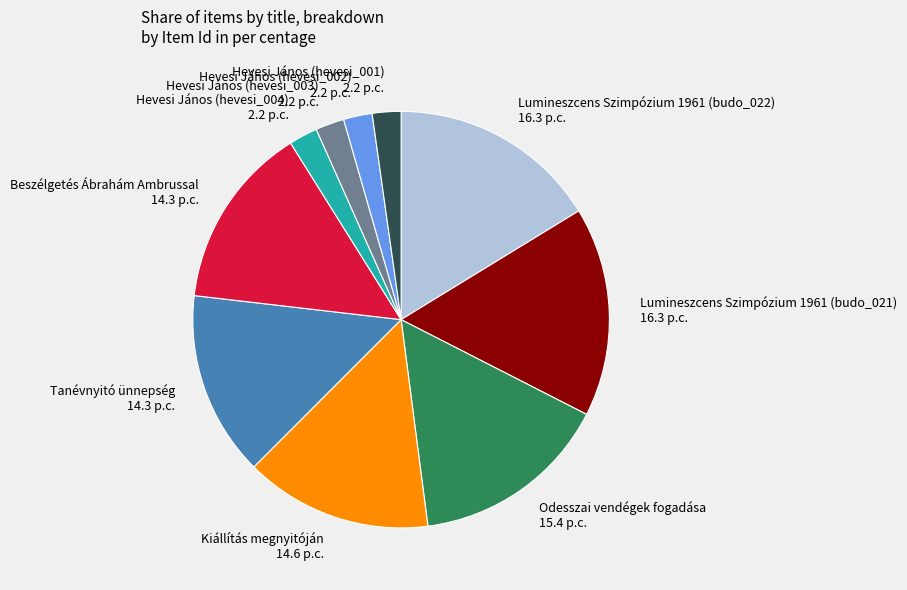

Approximately how many times larger is the value at Kiállítás megnyitóján compared to Hevesi János (hevesi_004)?

6.5